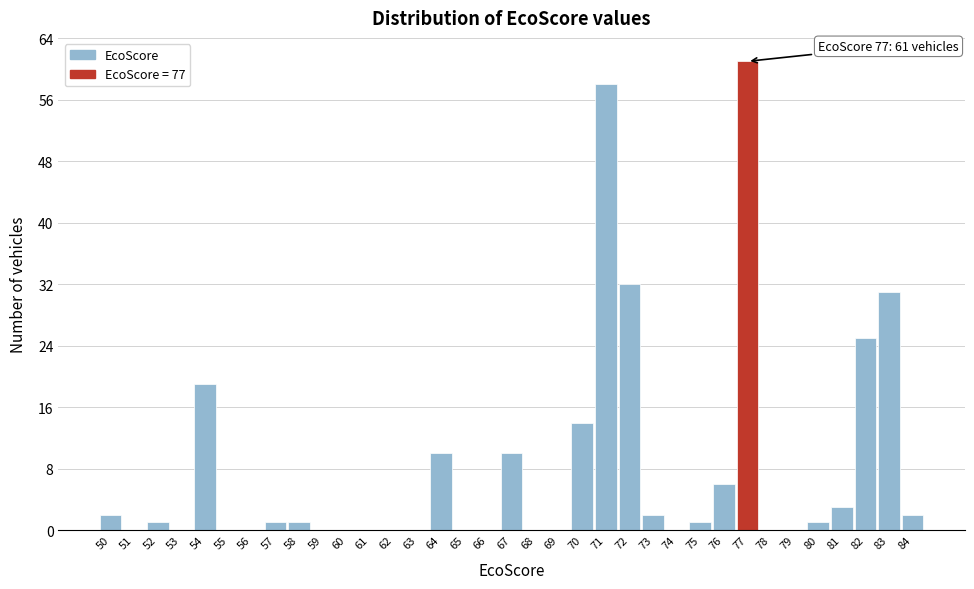

Which range on the x-axis has the tallest bar?

76.5 to 77.5